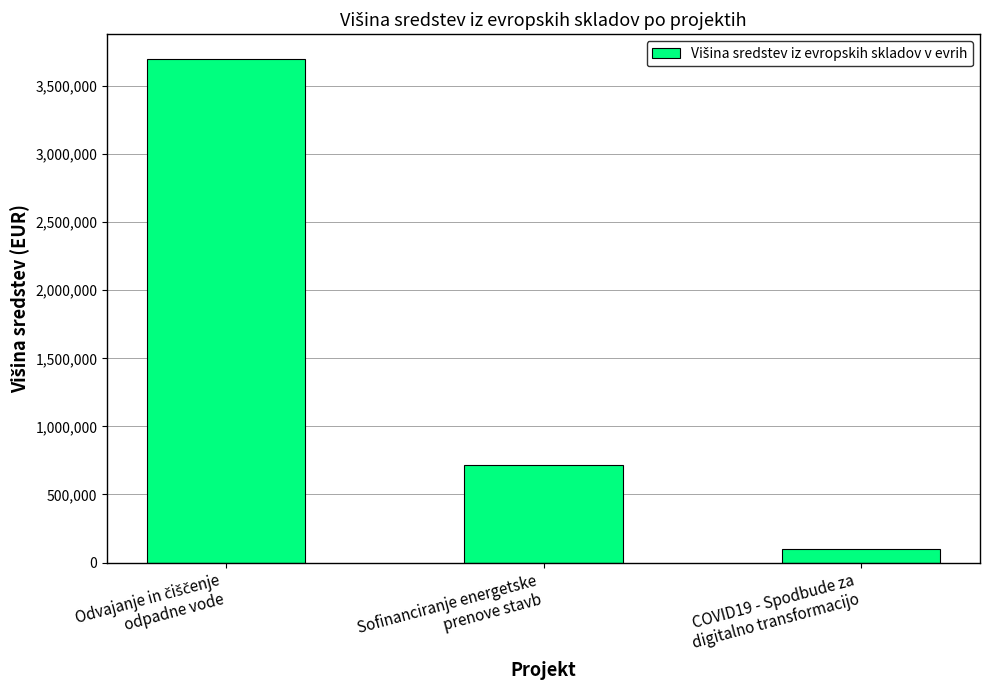

What is the smallest value displayed?

99225.0